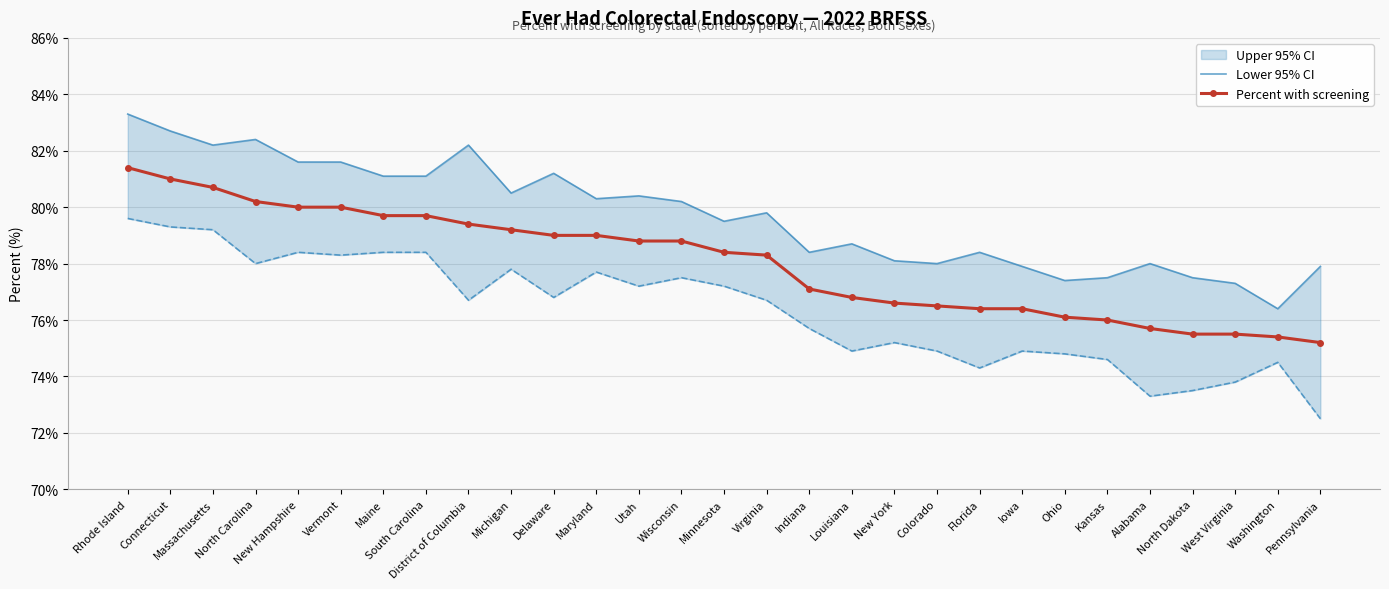

Reading left to right, extract all data points from this chart.

Lower 95% CI: 83.3	82.7	82.2	82.4	81.6	81.6	81.1	81.1	82.2	80.5	81.2	80.3	80.4	80.2	79.5	79.8	78.4	78.7	78.1	78.0	78.4	77.9	77.4	77.5	78.0	77.5	77.3	76.4	77.9
Percent with screening: 81.4	81.0	80.7	80.2	80.0	80.0	79.7	79.7	79.4	79.2	79.0	79.0	78.8	78.8	78.4	78.3	77.1	76.8	76.6	76.5	76.4	76.4	76.1	76.0	75.7	75.5	75.5	75.4	75.2